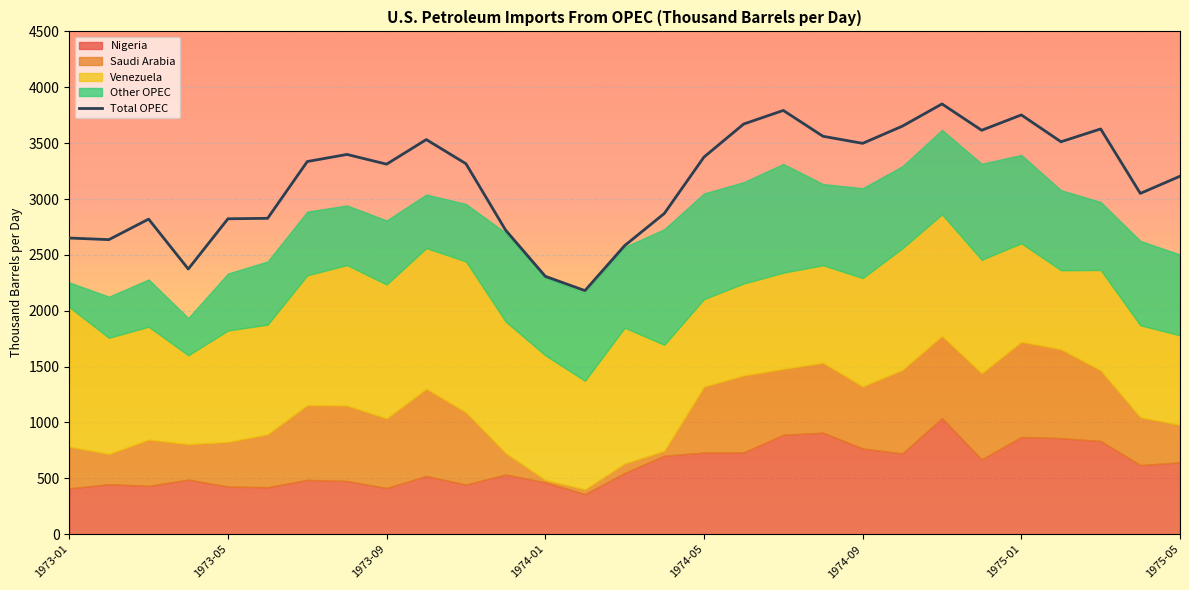

At which category is the sum across all series the highest?

1974-11